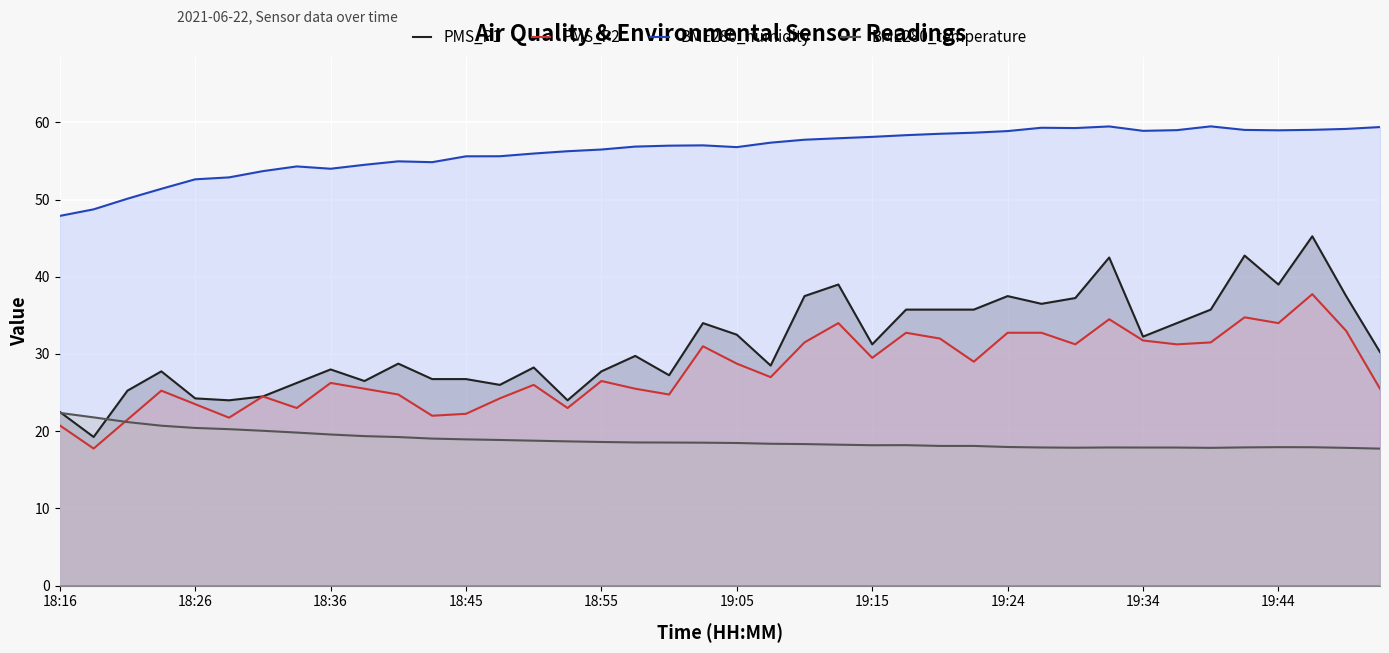

Is it true that PMS_P1 equals 47.2 at 21?

False